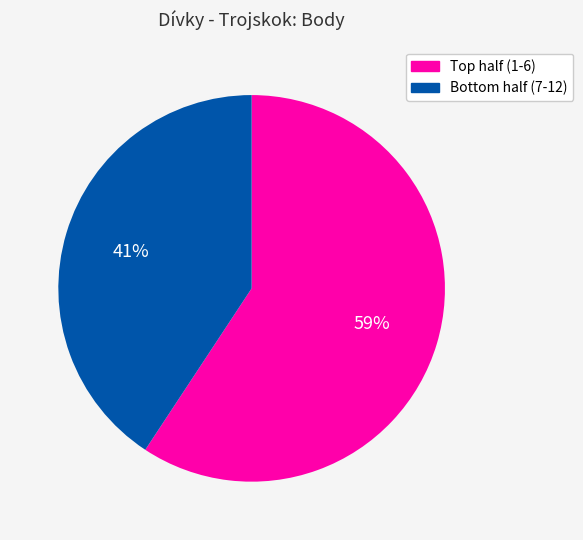

Rank the categories by value from lowest to highest.

Bottom half (7-12), Top half (1-6)